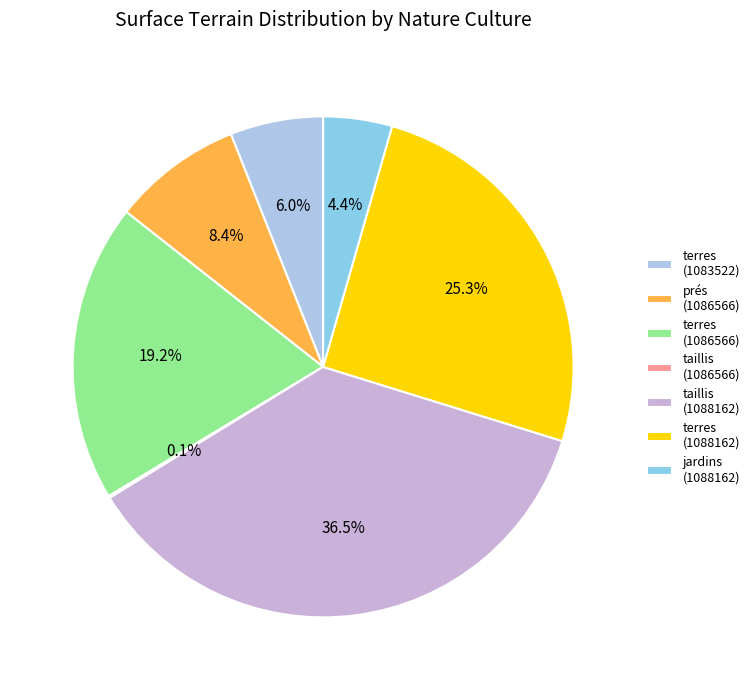

Which slice is the largest?

taillis (1088162)